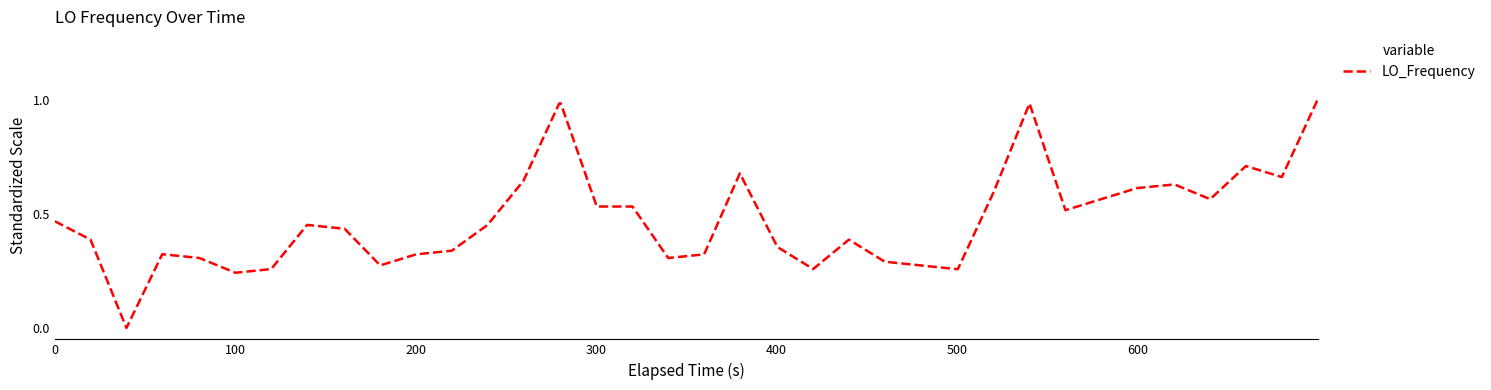

Reading right to left, extract all data points from this chart.

1.0	0.7	0.7	0.6	0.6	0.6	0.6	0.5	1.0	0.6	0.3	0.3	0.3	0.3	0.4	0.3	0.4	0.7	0.3	0.3	0.5	0.5	1.0	1.0	0.6	0.5	0.3	0.3	0.3	0.4	0.4	0.5	0.3	0.2	0.3	0.3	0.3	0.0	0.4	0.5